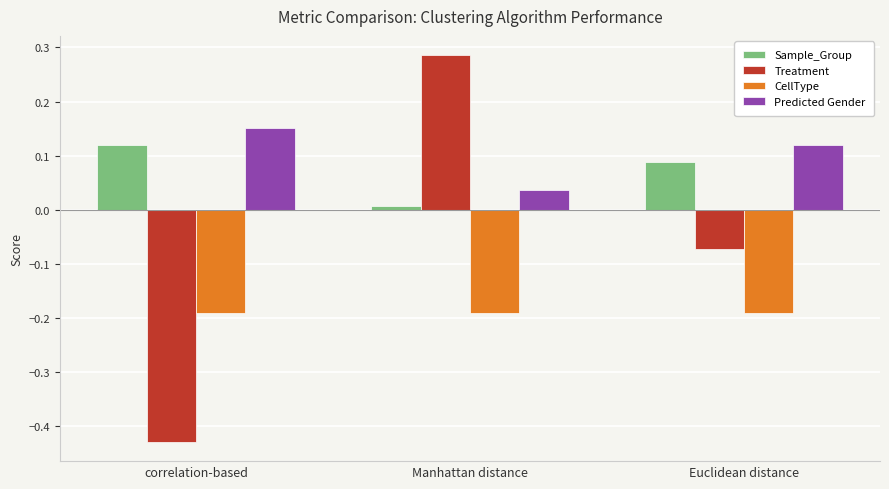

At which label is Predicted Gender closest to 0?

Manhattan distance